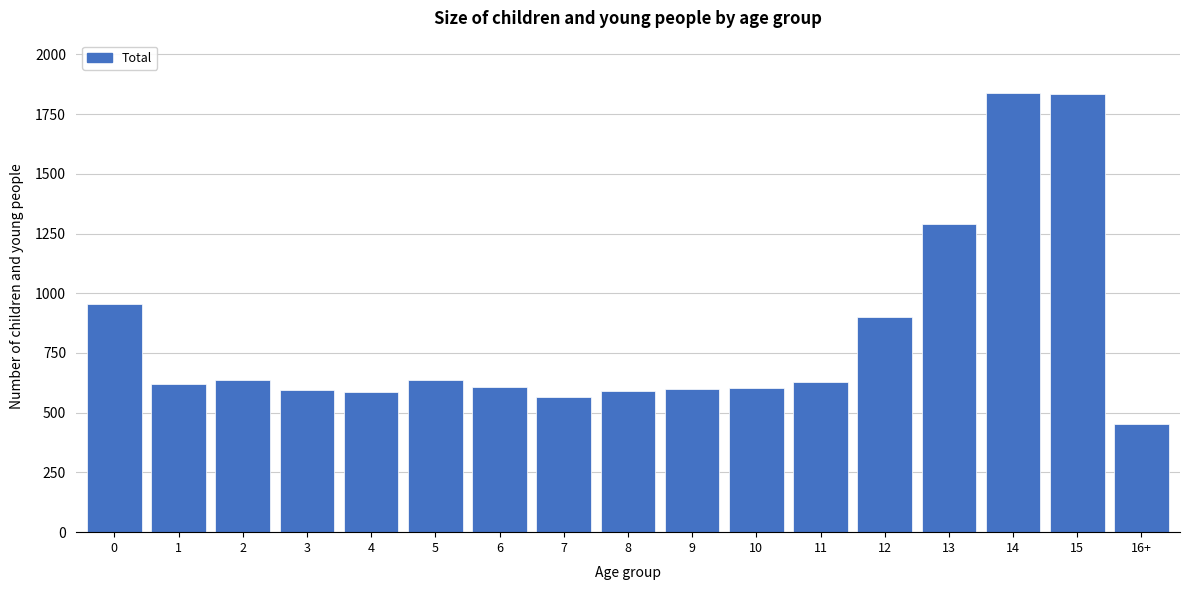

Approximately how many times larger is the value at 12 compared to 2?

1.4